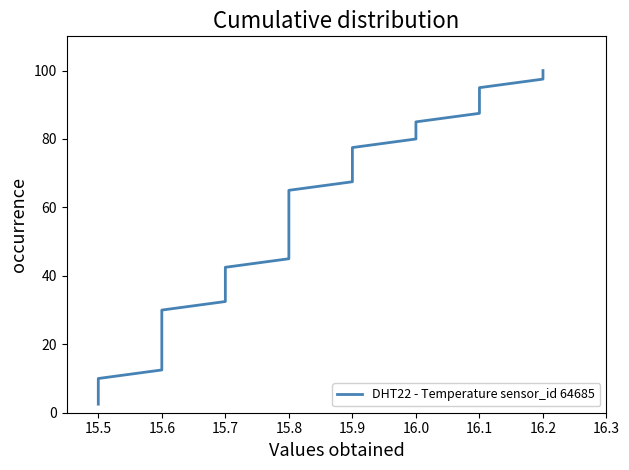

Is it true that the value at 15.6 is 36.0?

False